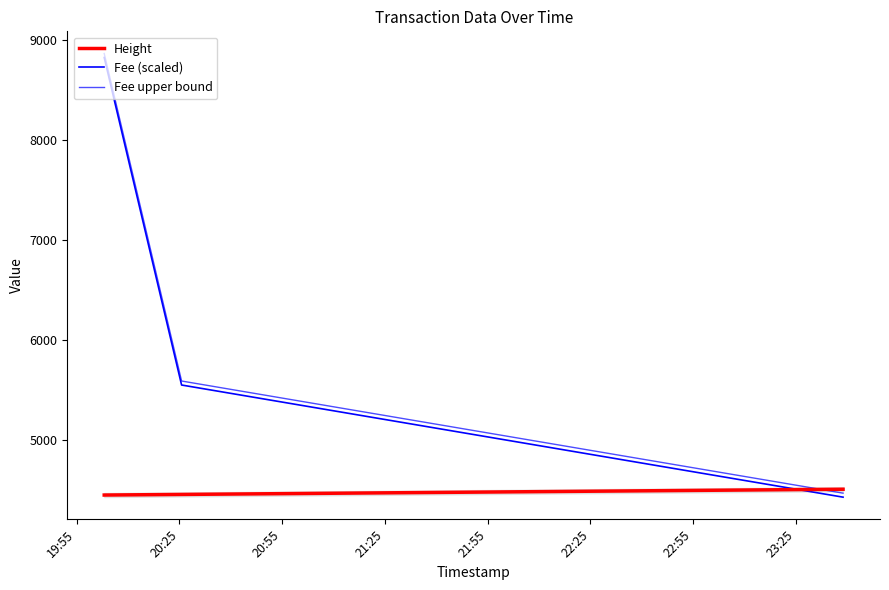

What is the difference between the maximum and minimum values in the Fee upper bound series?

4395.7